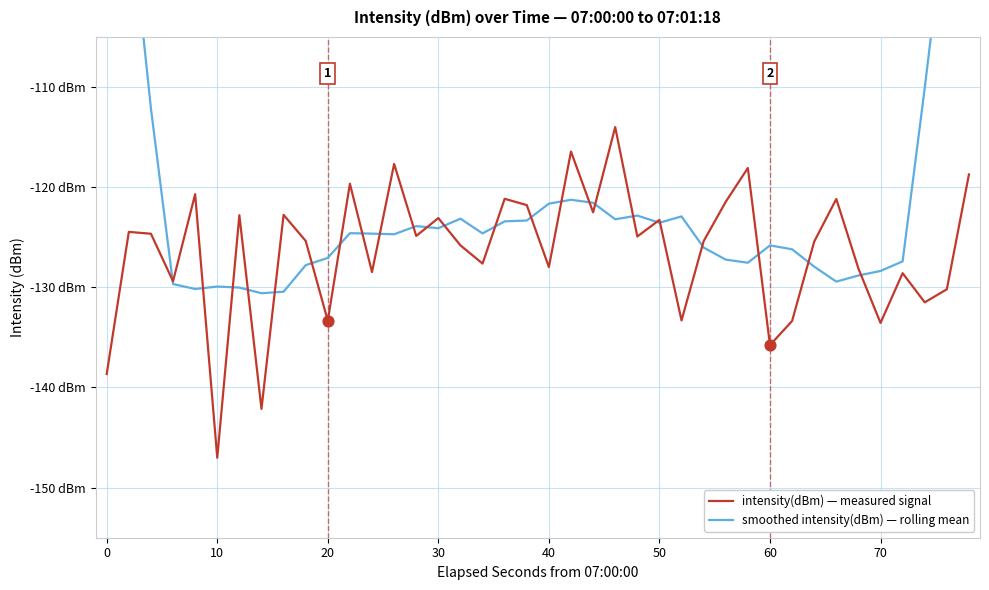

At how many categories does at least one series exceed -125?

28